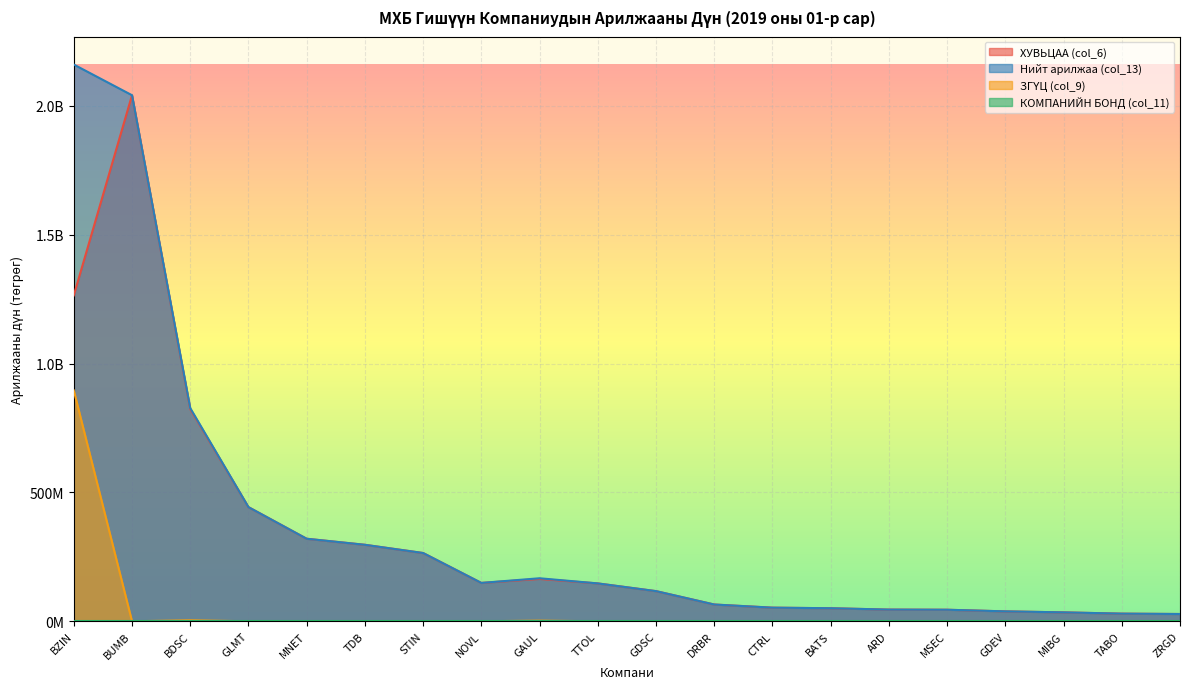

Which series has the largest range (max minus min)?

Нийт арилжаа (col_13)